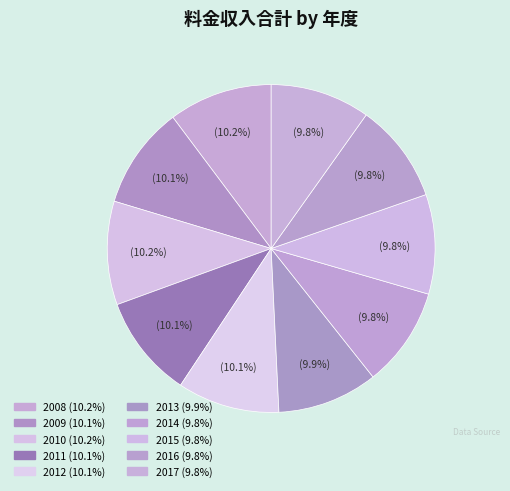

Is there any slice that represents more than half of the pie?

No